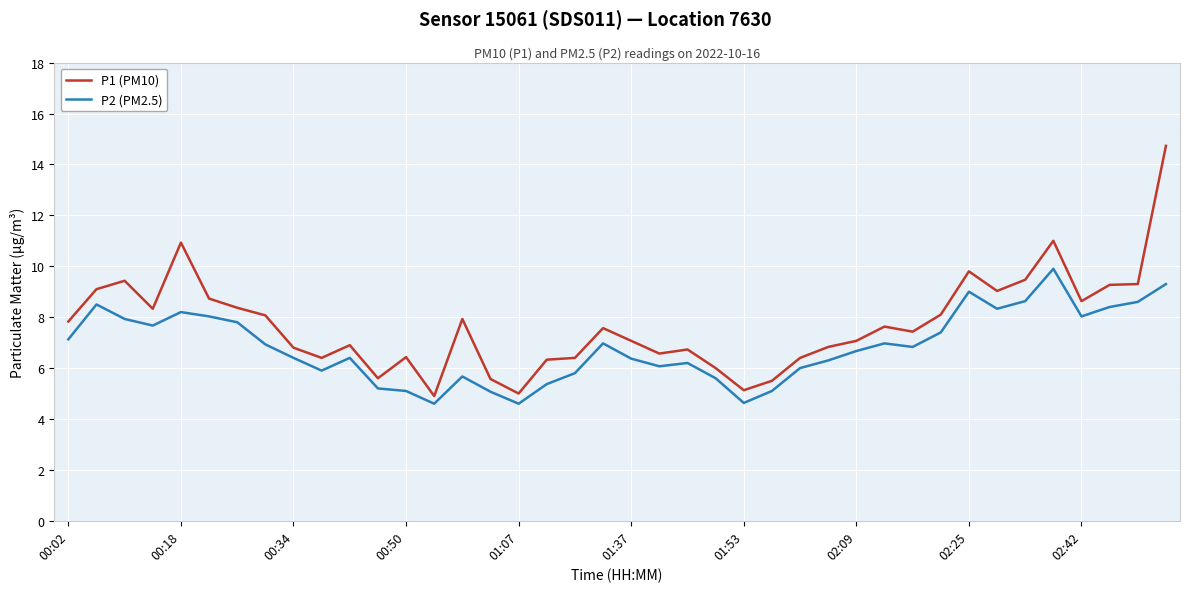

Which series has the largest total across all categories?

P1 (PM10)